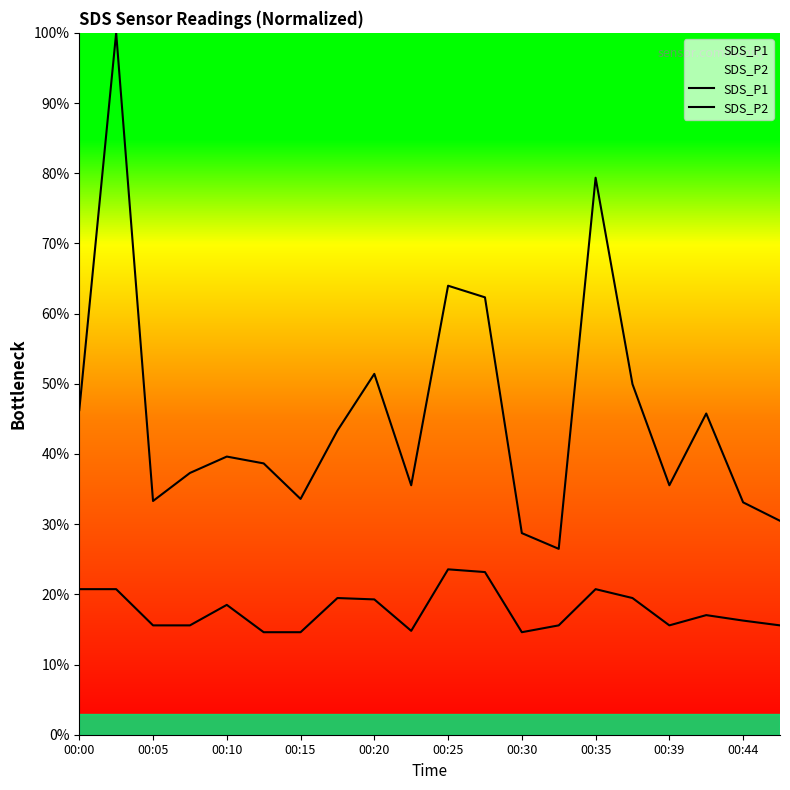

Does the chart display data point markers on the line(s)?

No